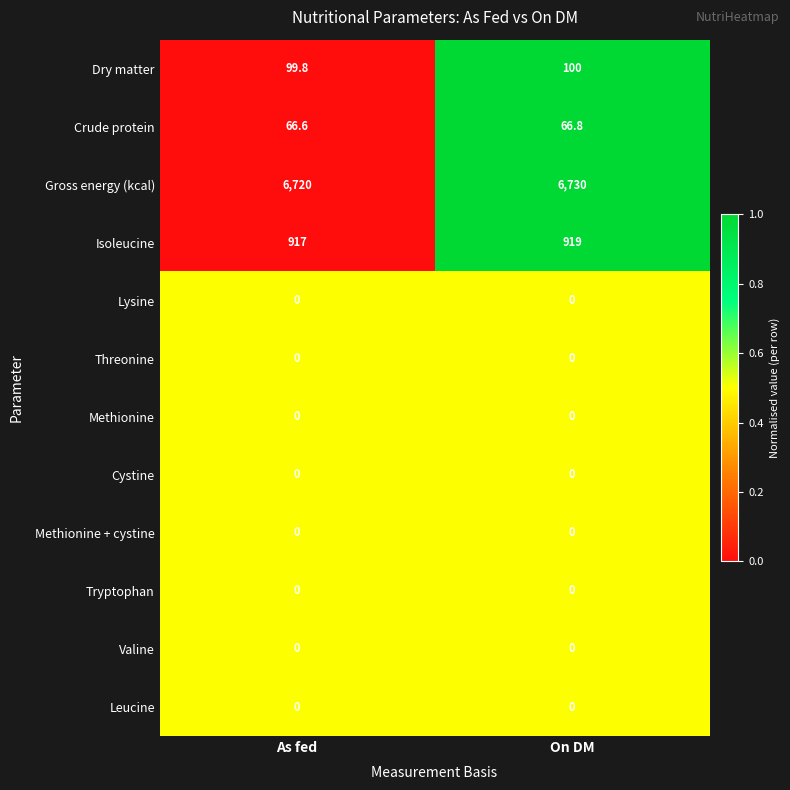

At which category is the sum across all series the highest?

On DM